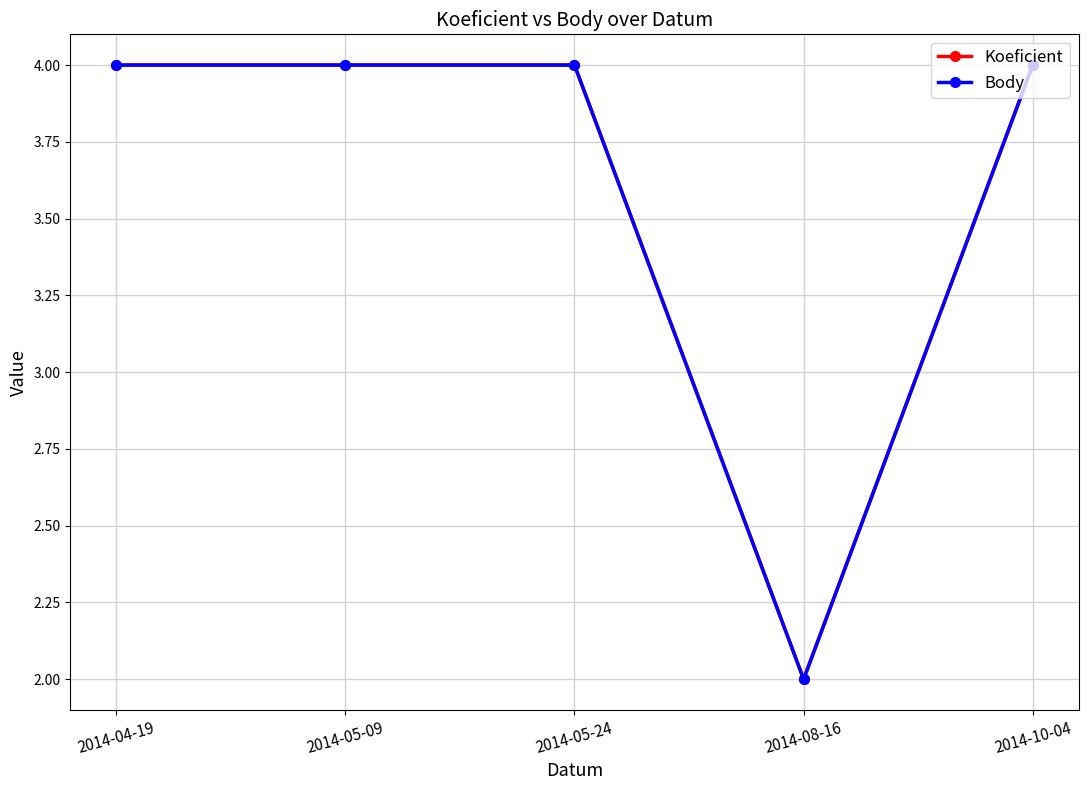

Does the chart have visible grid lines?

Yes